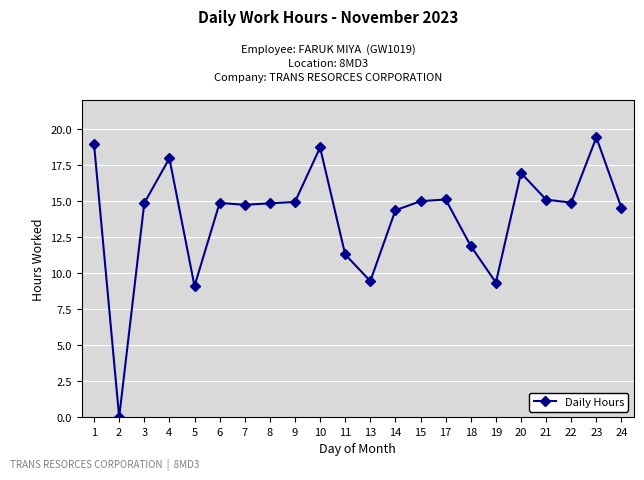

The chart shows a value of 11.9 at 18. True or false?

True